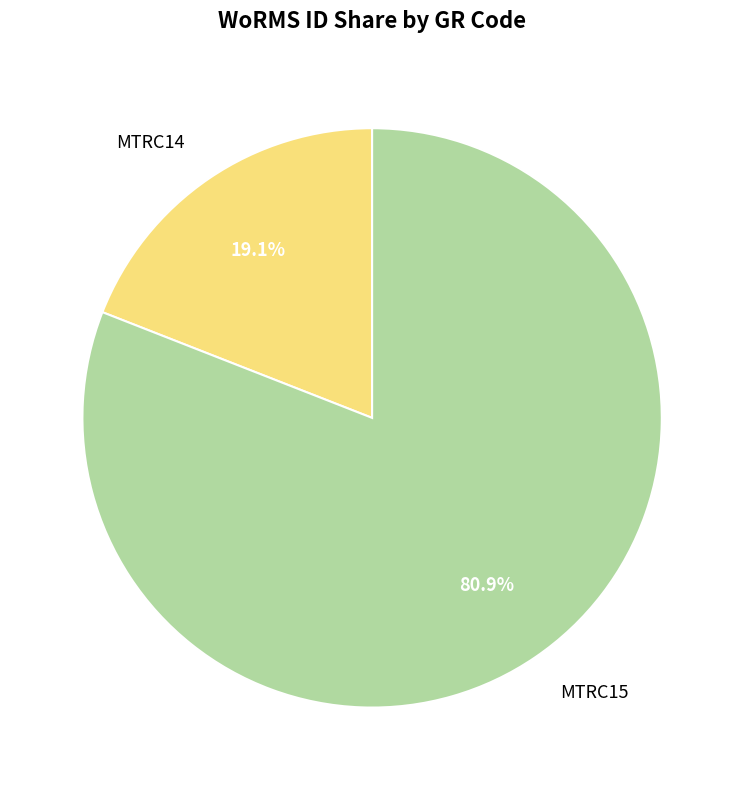

What percentage is the MTRC14 slice, to the nearest percent?

19%